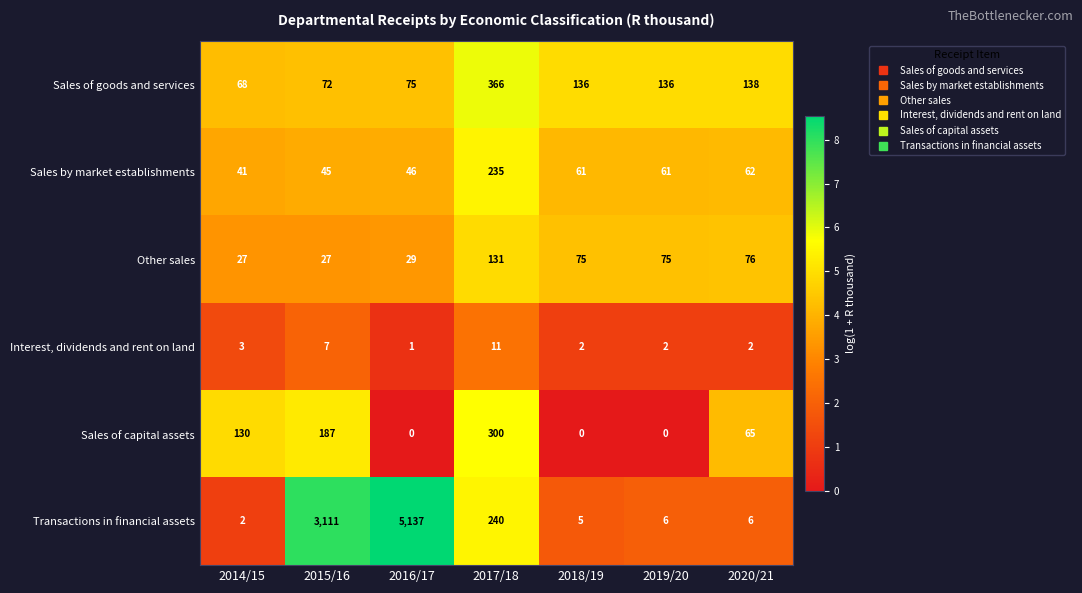

What is the spread (max minus min) of values at 2020/21?

136